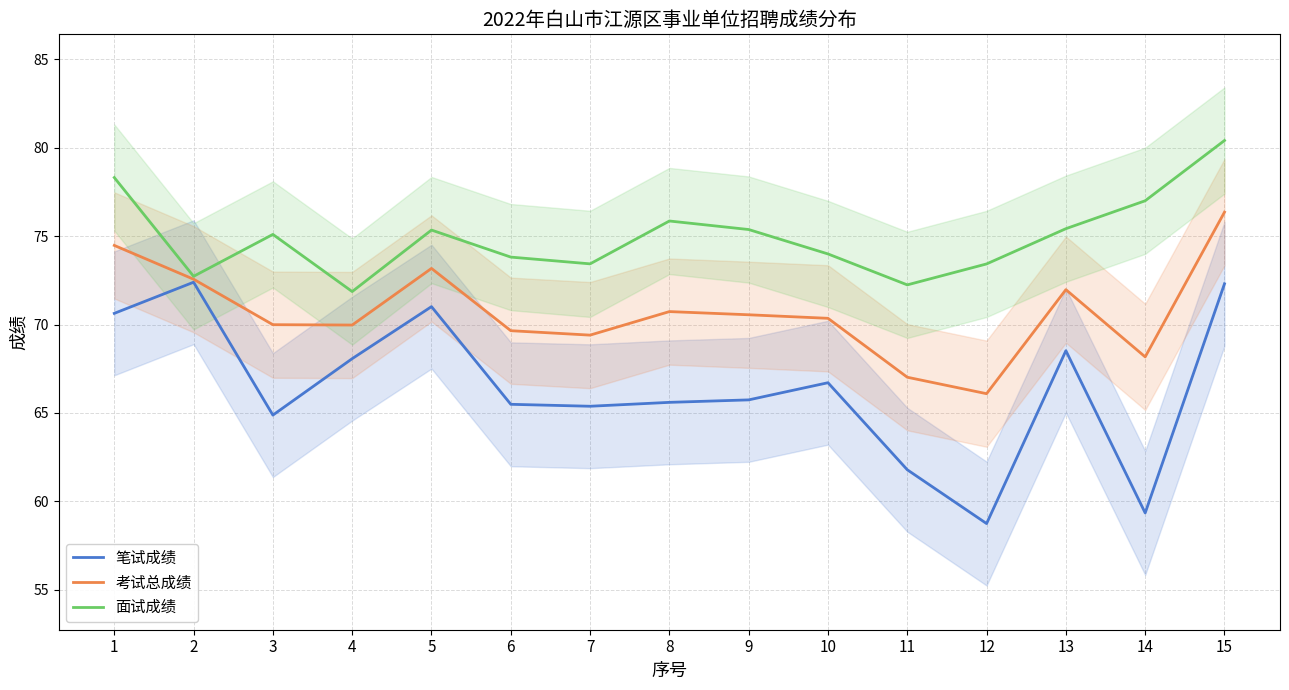

What is the smallest value displayed?

58.8